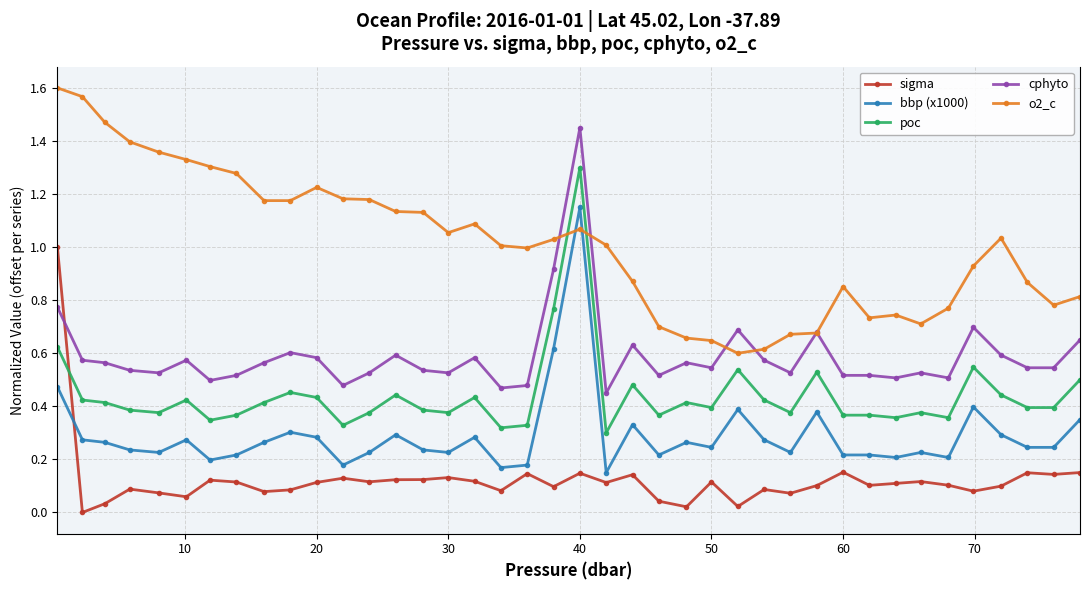

List the series in order of their peak value, highest first.

o2_c, cphyto, poc, bbp (x1000), sigma